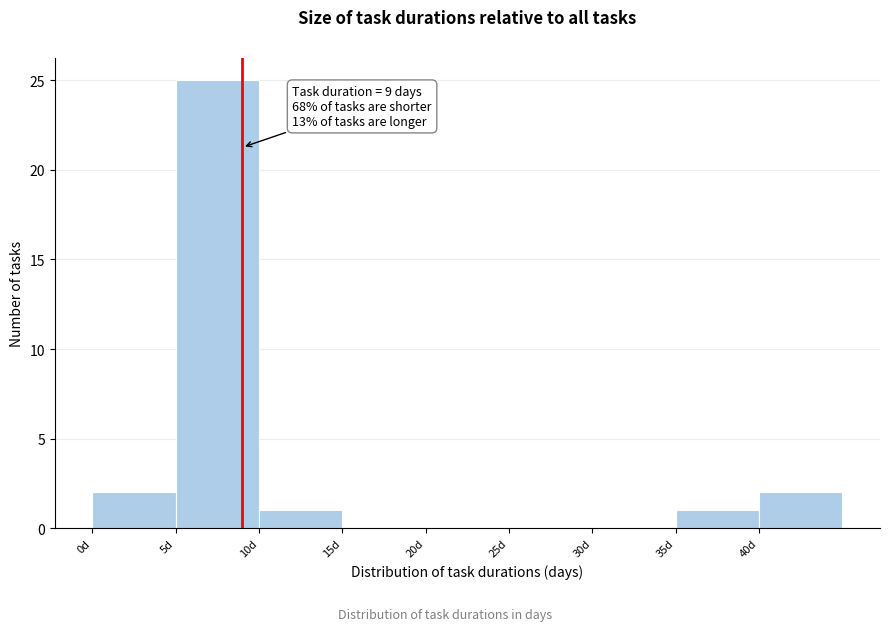

Over which range of the x-axis is the bar tallest?

5 to 10